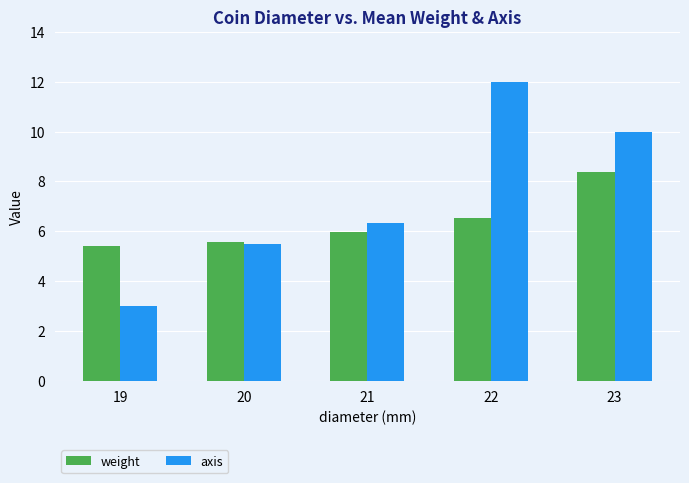

Reading right to left, transcribe all the data shown in this chart.

weight: 23=8.4	22=6.5	21=6.0	20=5.6	19=5.4
axis: 23=10.0	22=12.0	21=6.3	20=5.5	19=3.0